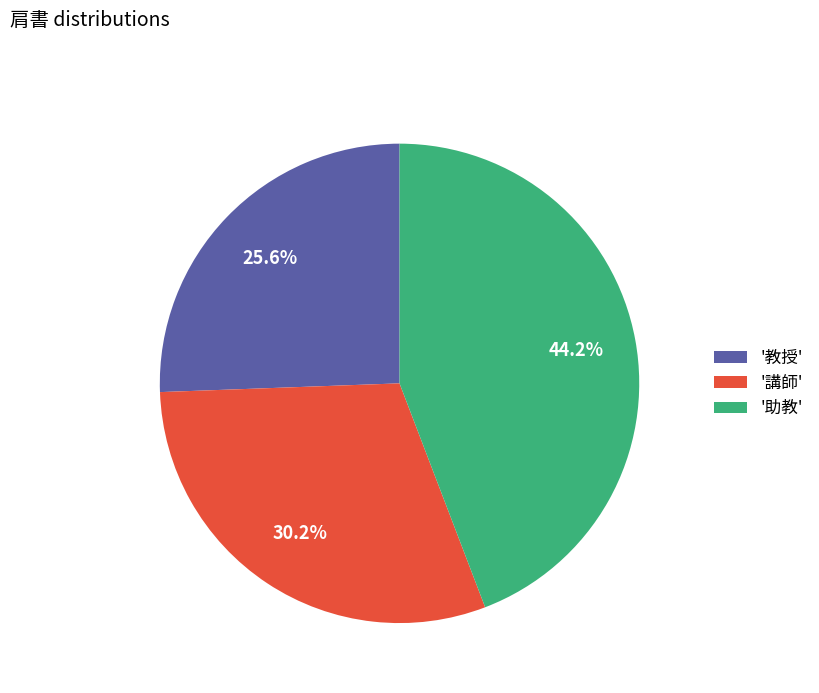

Combined, do '教授' and '講師' account for over 50%?

Yes